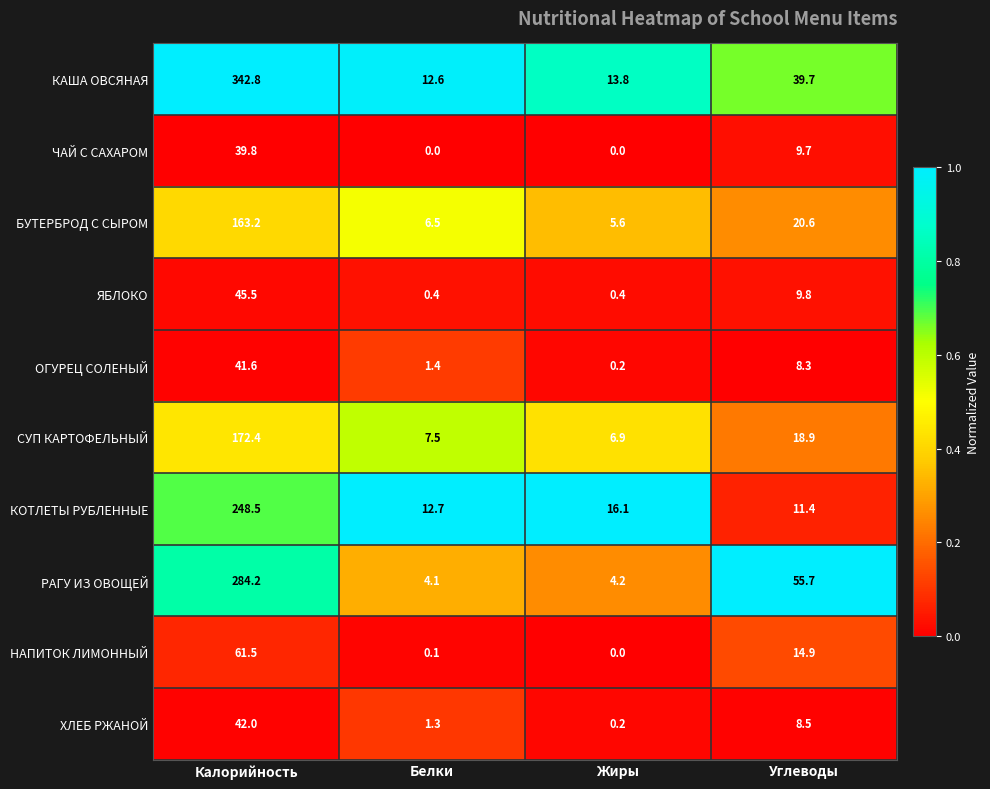

Between Калорийность and Жиры, which series saw the biggest shift?

КАША ОВСЯНАЯ